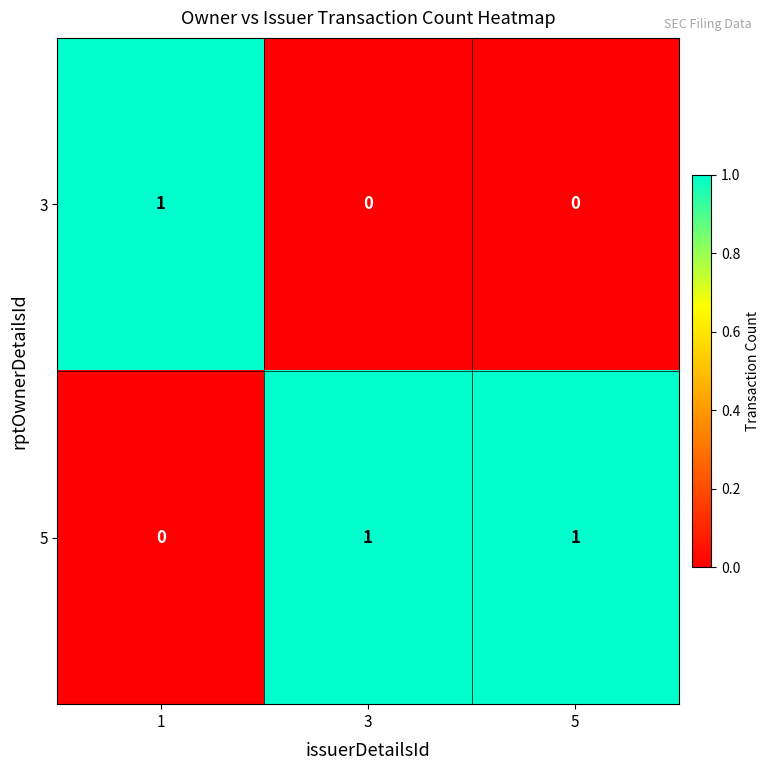

Which series has the largest total across all categories?

5